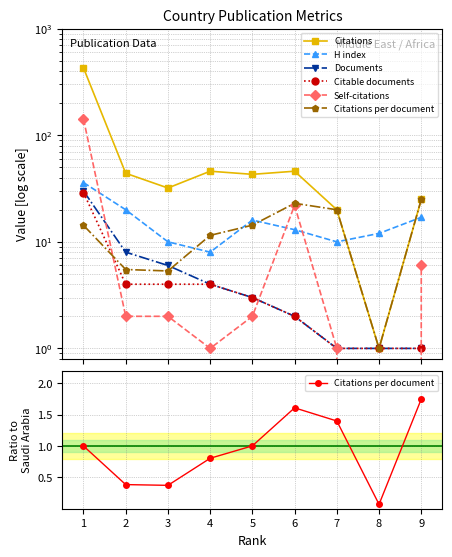

True or false: H index has more than 0 points higher than both neighbors.

True